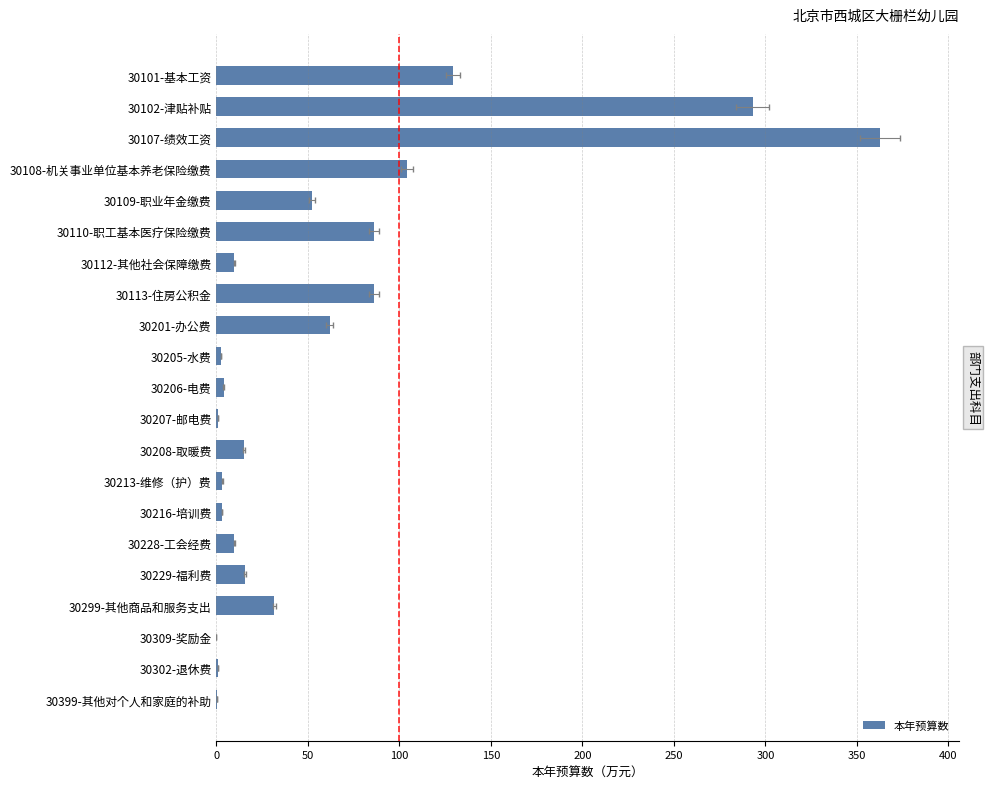

The value at 30109-职业年金缴费 is 77.8. True or false?

False